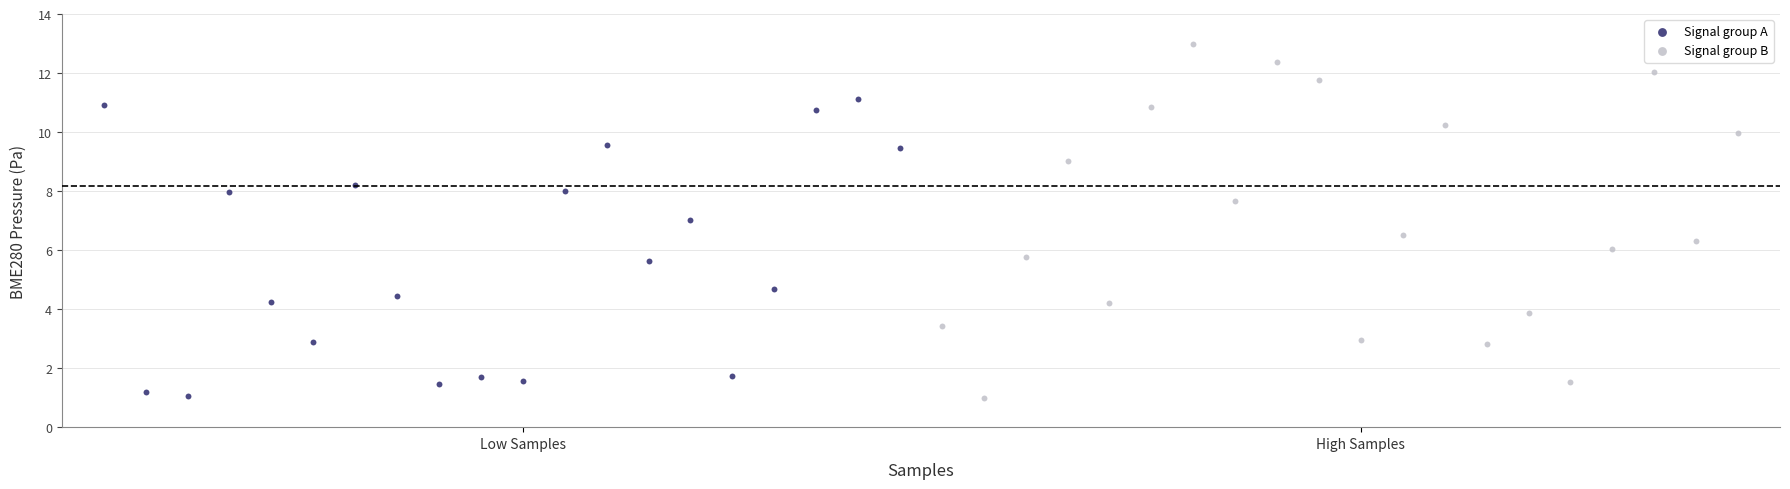

Which series reaches the maximum Y coordinate?

Signal group B